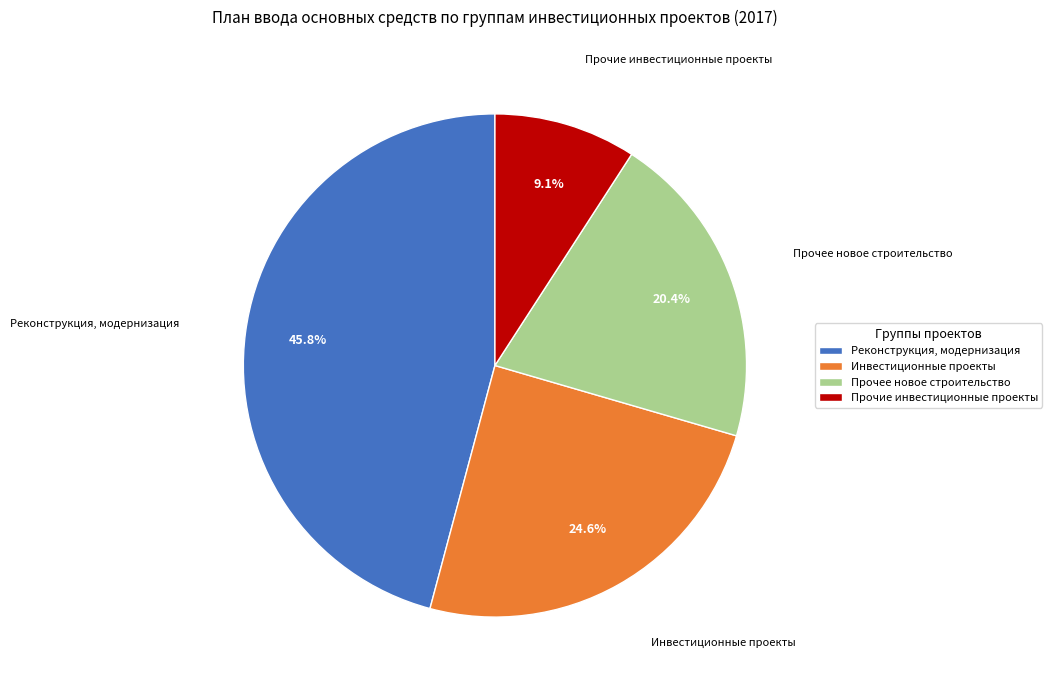

Is there a majority slice in this chart?

No